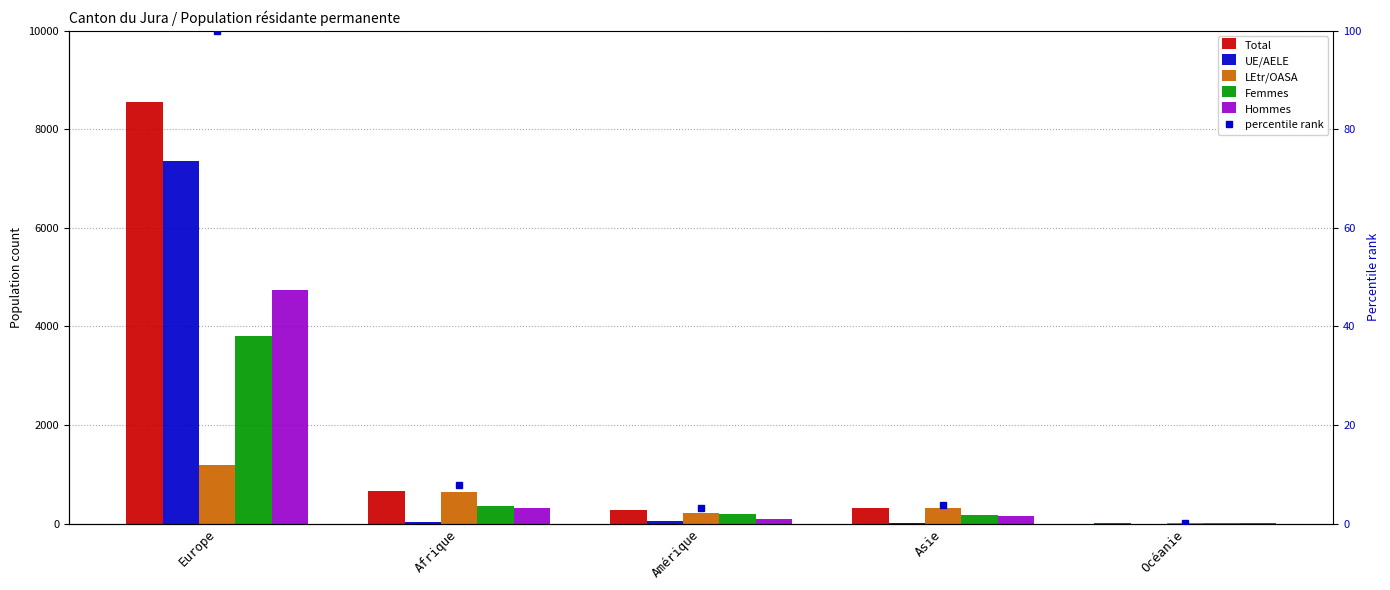

Reading left to right, list all the values displayed in this chart.

Total: 8550.0	666.0	269.0	316.0	11.0
UE/AELE: 7354.0	31.0	46.0	10.0	0.0
LEtr/OASA: 1196.0	635.0	223.0	306.0	11.0
Femmes: 3805.0	356.0	185.0	169.0	5.0
Hommes: 4745.0	310.0	84.0	147.0	6.0
percentile rank: 100.0	7.8	3.1	3.7	0.1